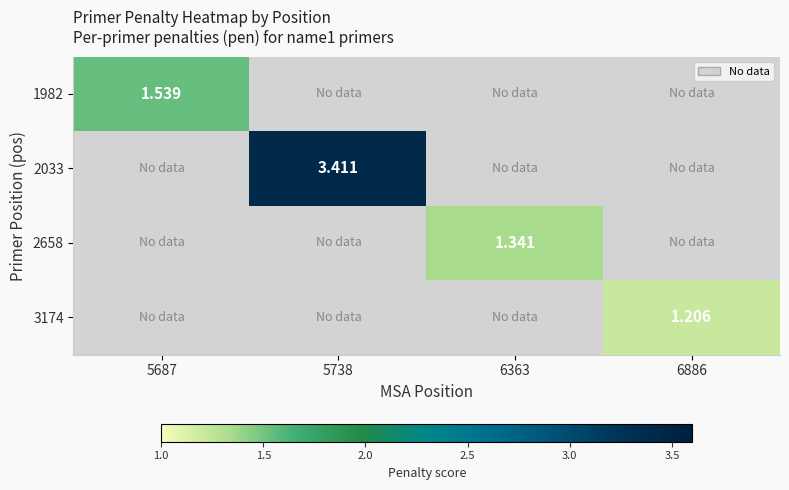

The value of 1982 at 5687 is 1.5. True or false?

True